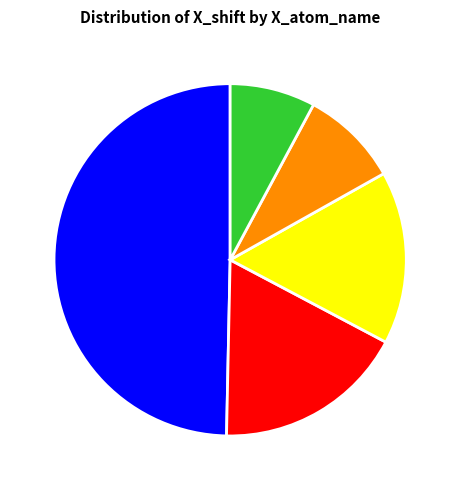

True or false: H accounts for 50% of the total.

True